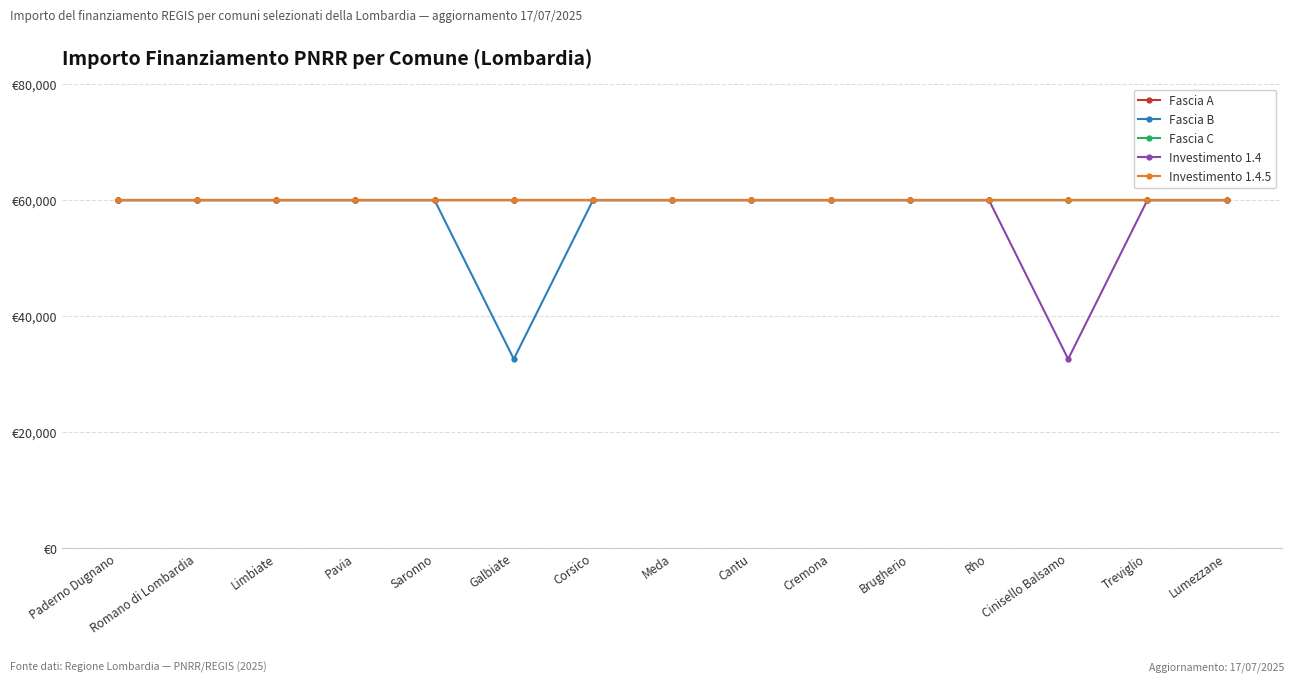

What is the lowest value of the Fascia B series?

32589